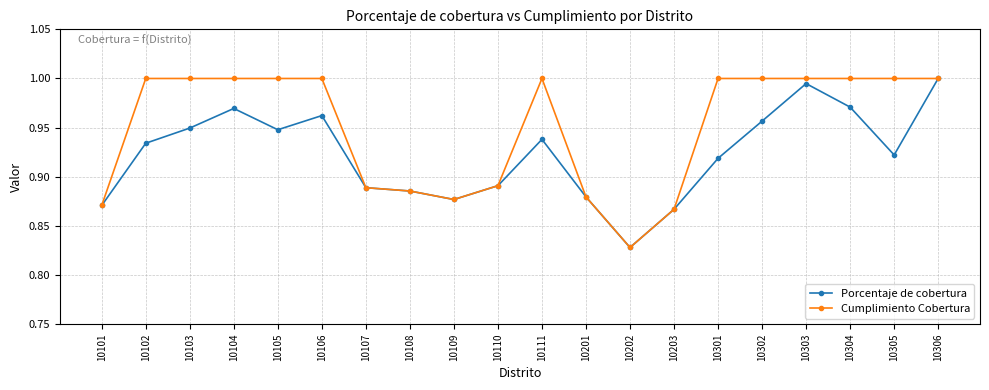

Which label corresponds to the smallest value in the chart?

10202